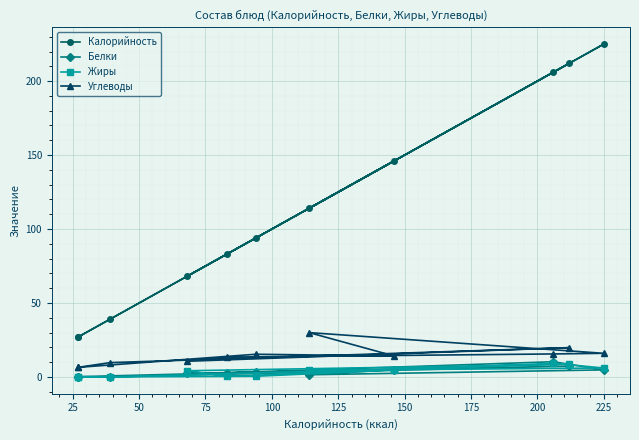

What is the average value of the Углеводы series?

14.3